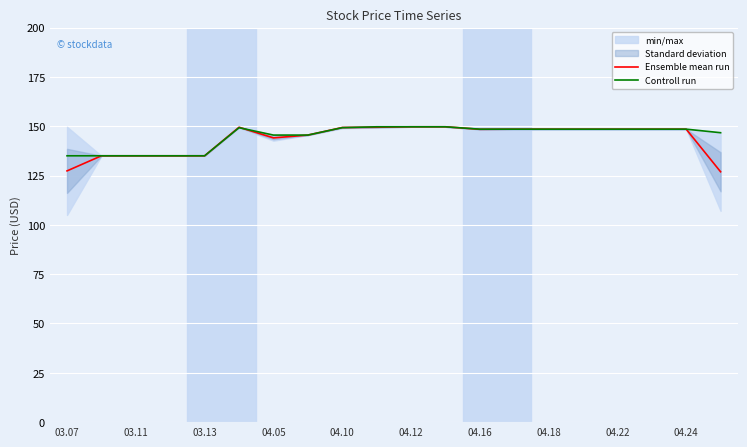

In Ensemble mean run, how many points are lower than both neighbors (excluding endpoints)?

2